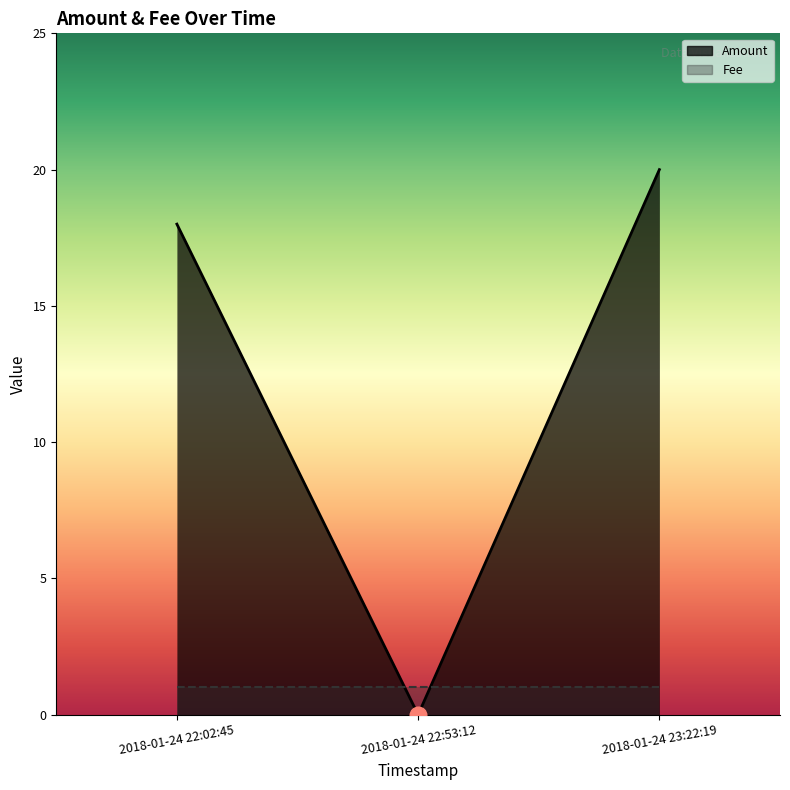

What is the change in value from 2018-01-24 22:02:45 to 2018-01-24 22:53:12?

-18